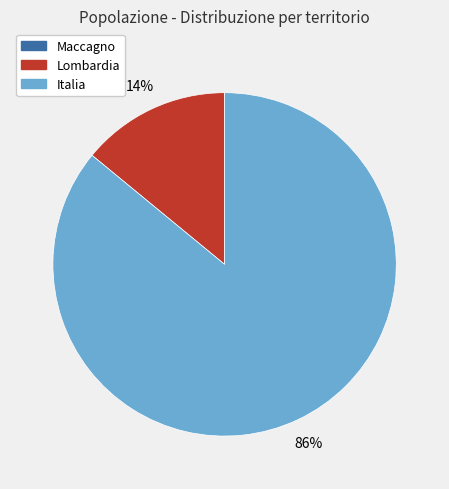

To the nearest percent, what is the difference between the largest and smallest slice percentages?

86%